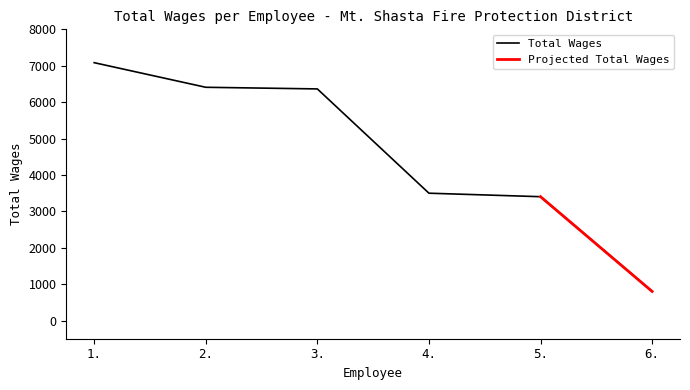

Reading right to left, extract all data points from this chart.

6.=800	5.=3402	4.=3498	3.=6363	2.=6408	1.=7084